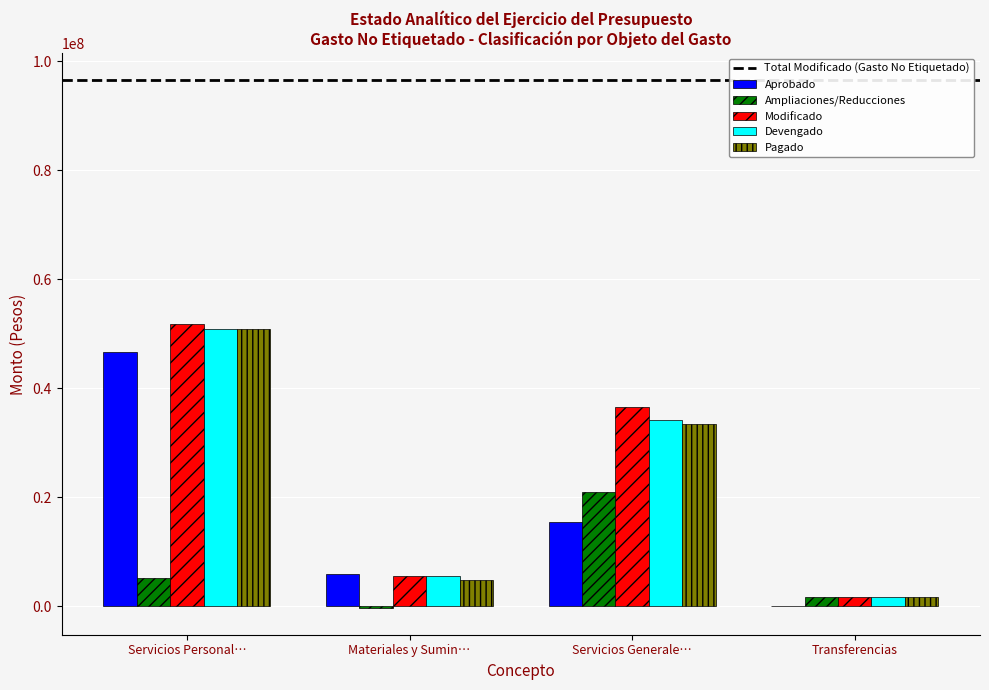

At which label does Modificado reach its peak?

Servicios Personal…